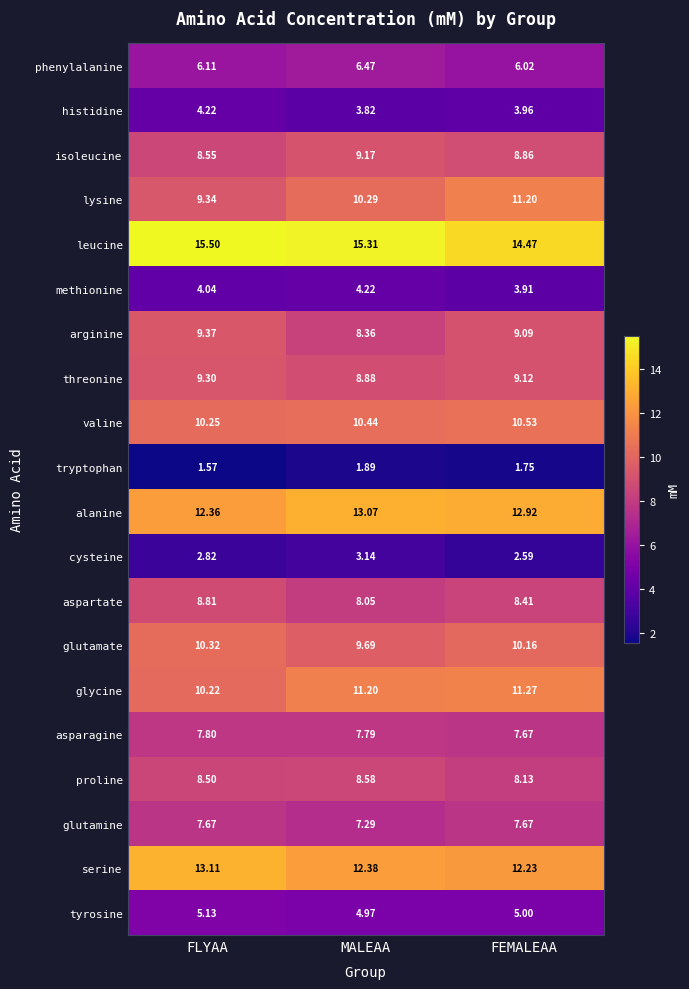

Which label corresponds to the largest value in the chart?

FLYAA